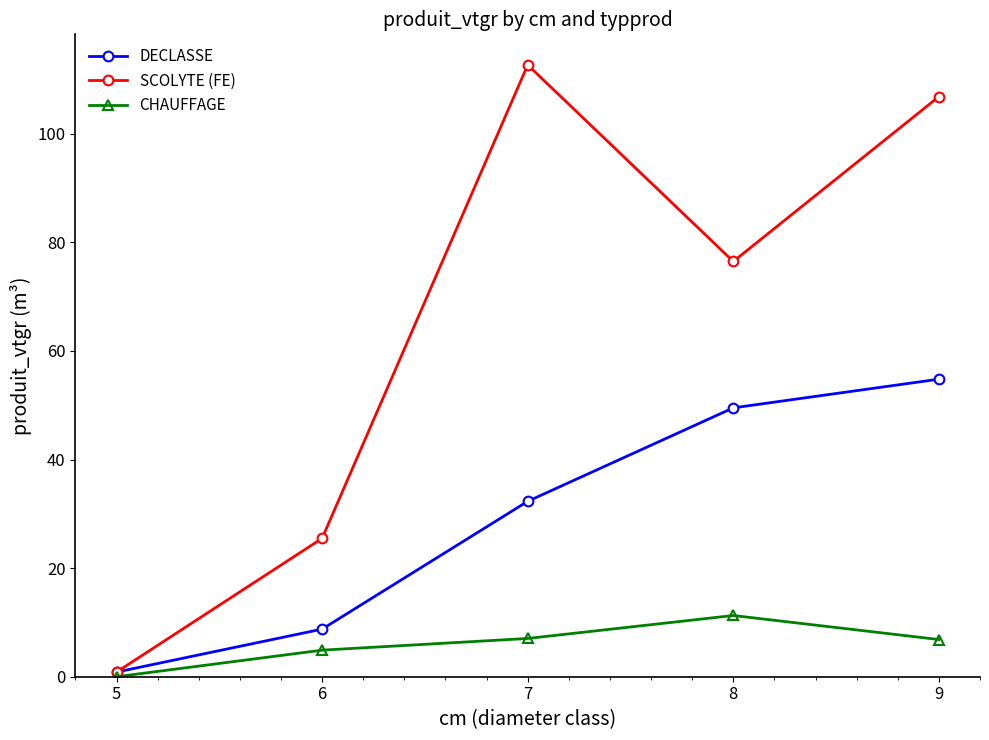

What is the value of the DECLASSE point at the 2nd from the left?

8.8